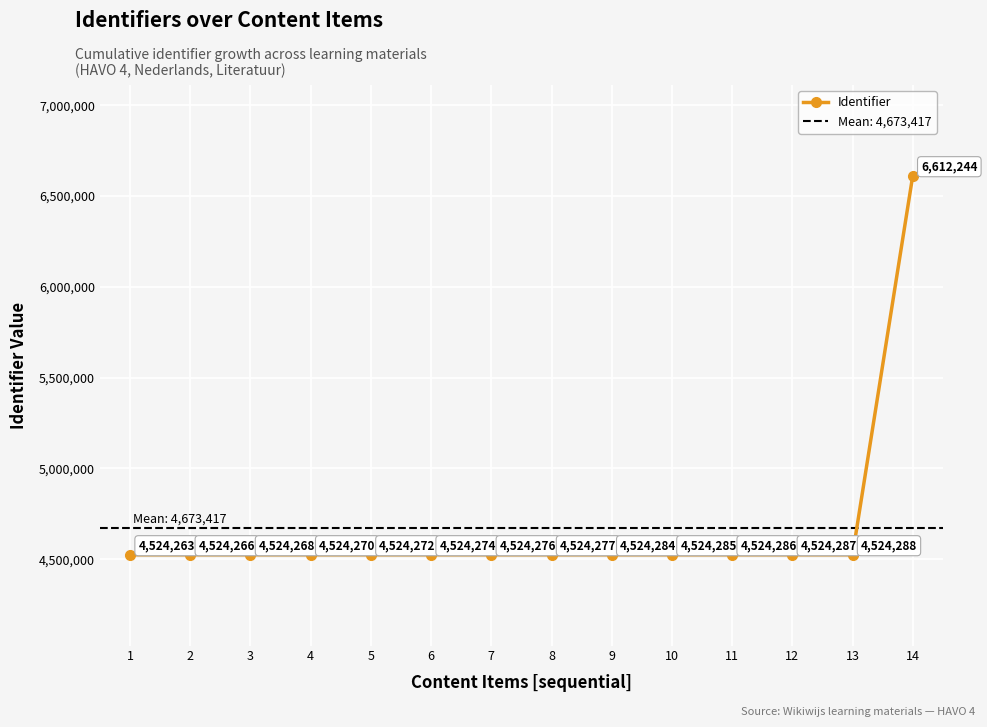

The chart shows a value of 1273049 at 12. True or false?

False